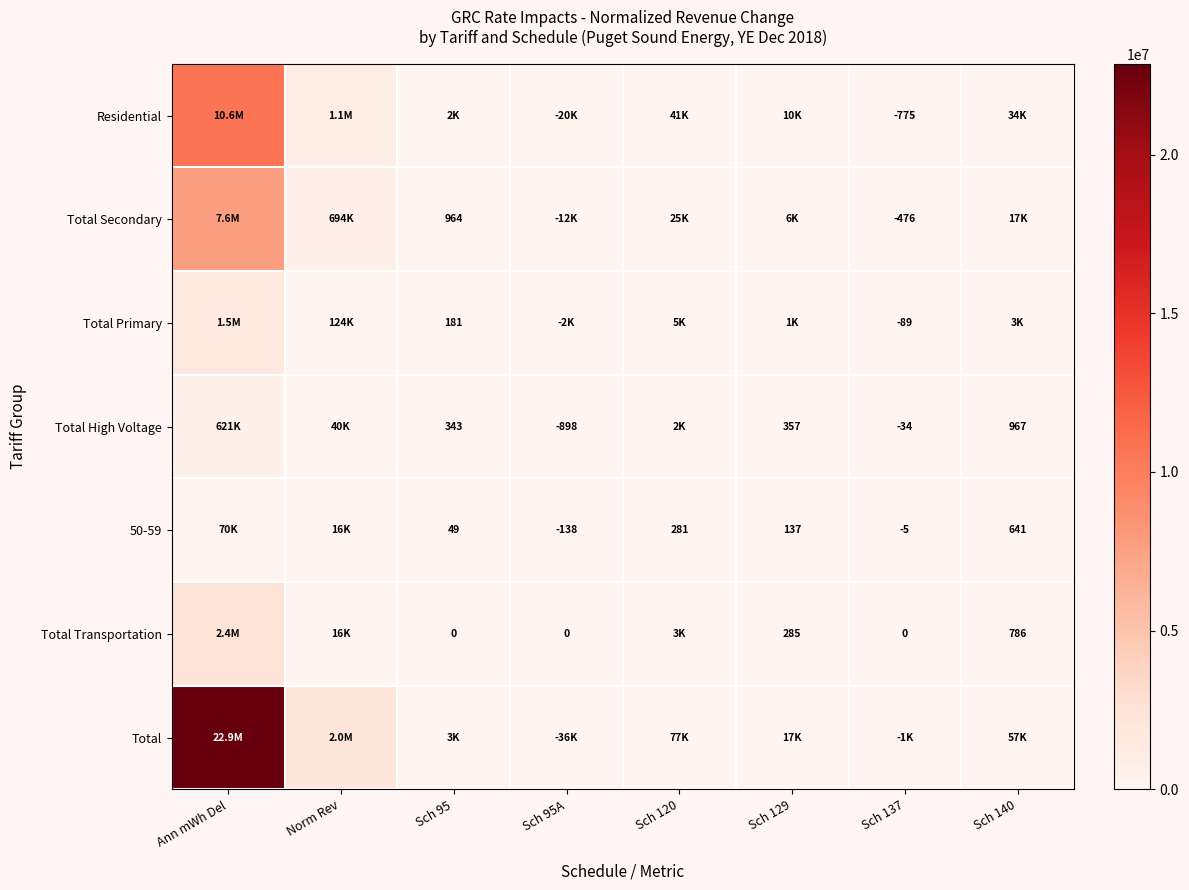

Count the number of categories in the chart.

8